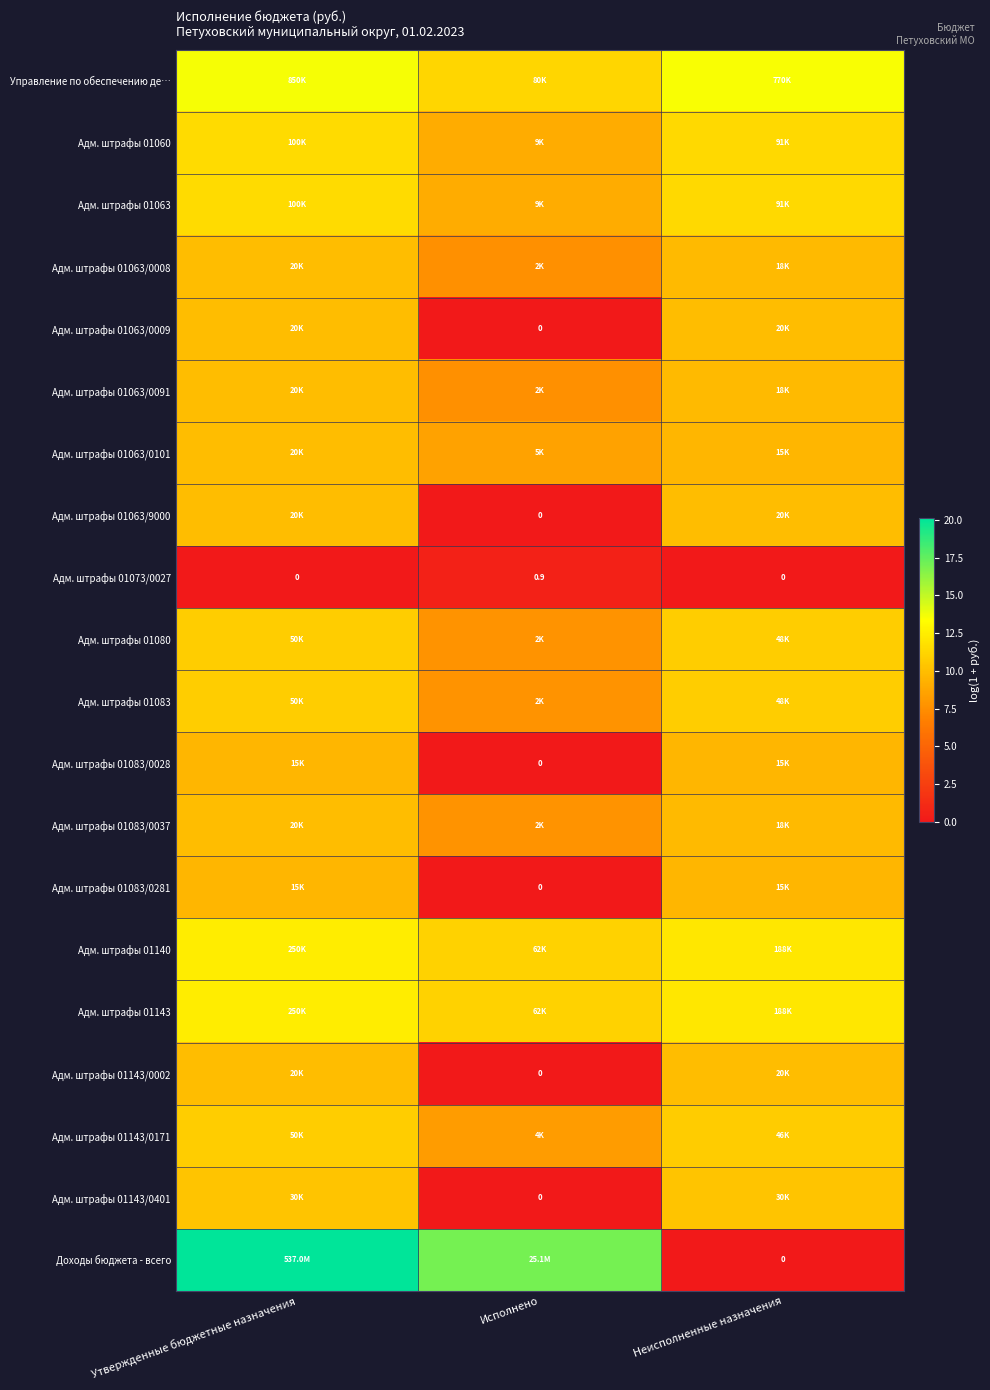

At which label does Доходы бюджета - всего reach its peak?

Утвержденные бюджетные назначения